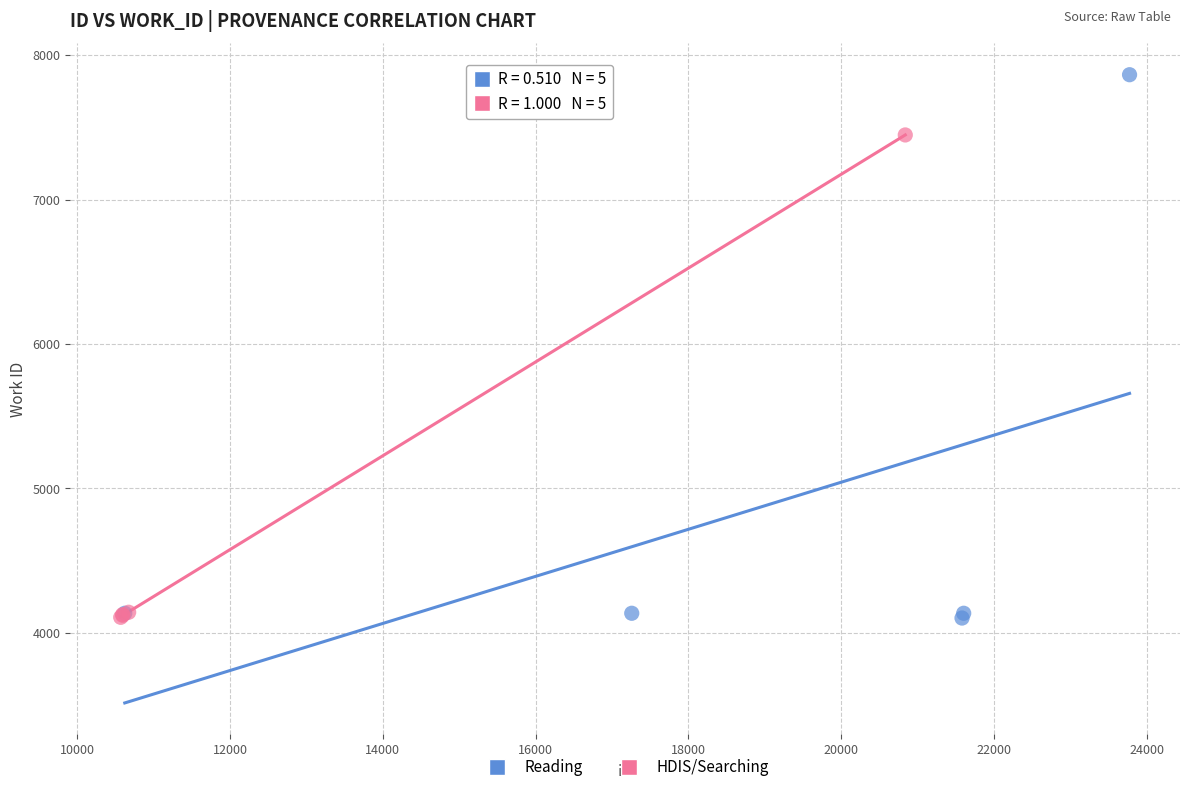

Which series has the largest Y range (max minus min)?

Reading